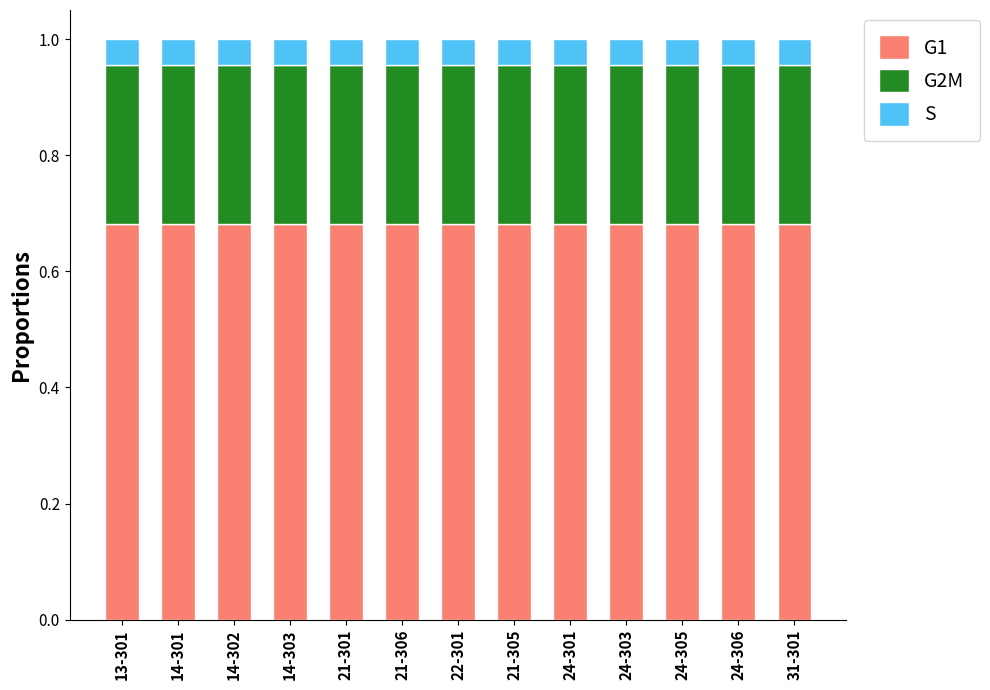

What is the total value across all series at 31-301?

1.0